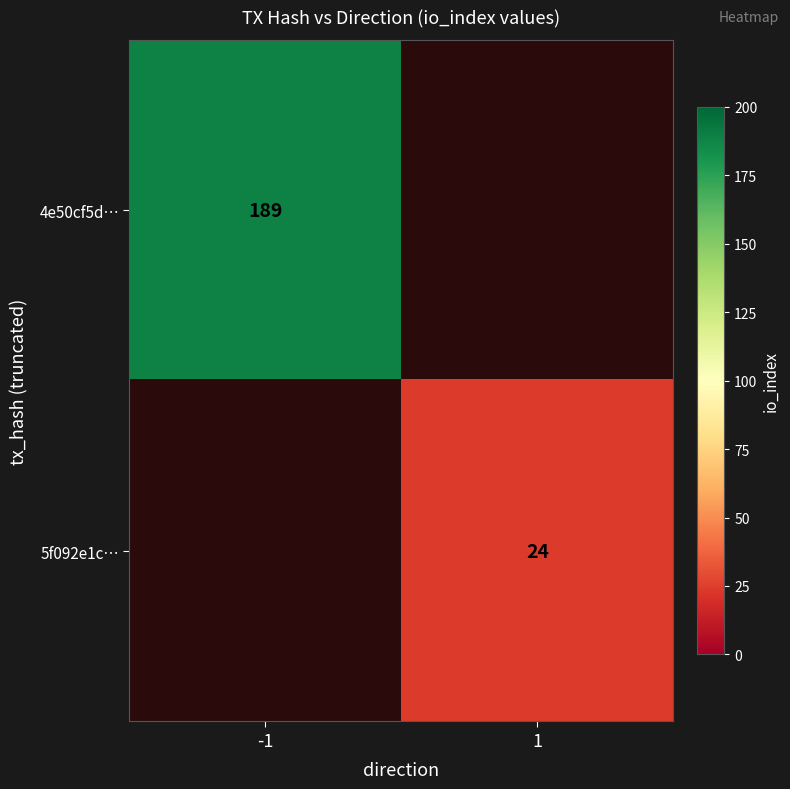

The 5f092e1c… series shows 24 at 1. True or false?

True